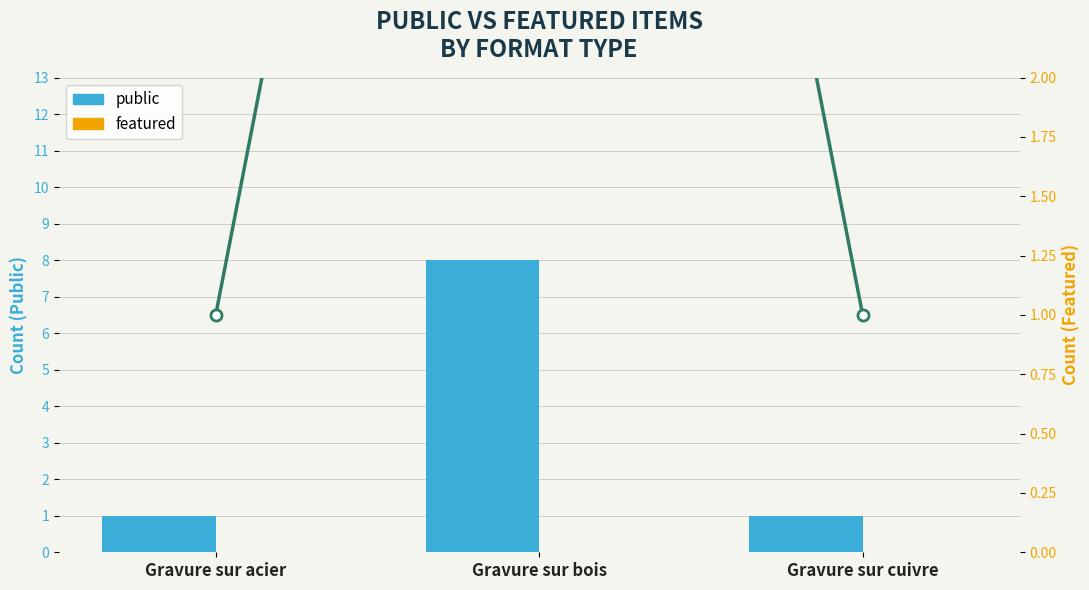

Which series changed the most between Gravure sur acier and Gravure sur cuivre?

public